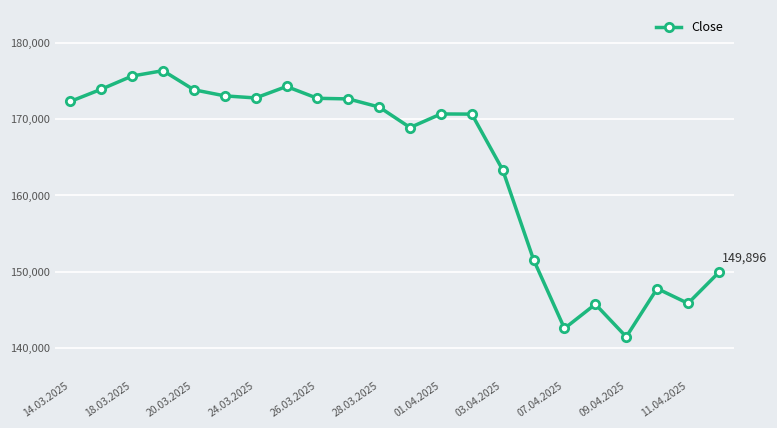

What is the value of the 1st point from the left?

172307